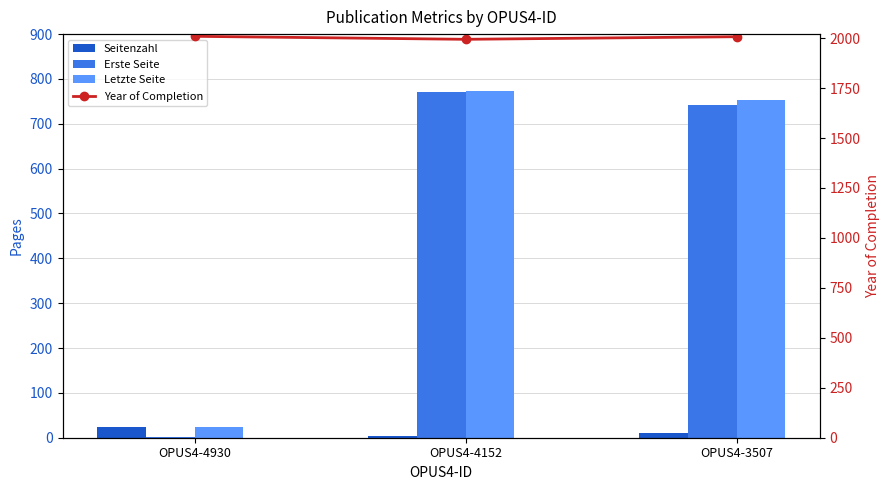

What is the difference between the Letzte Seite values at OPUS4-3507 and OPUS4-4930?

728